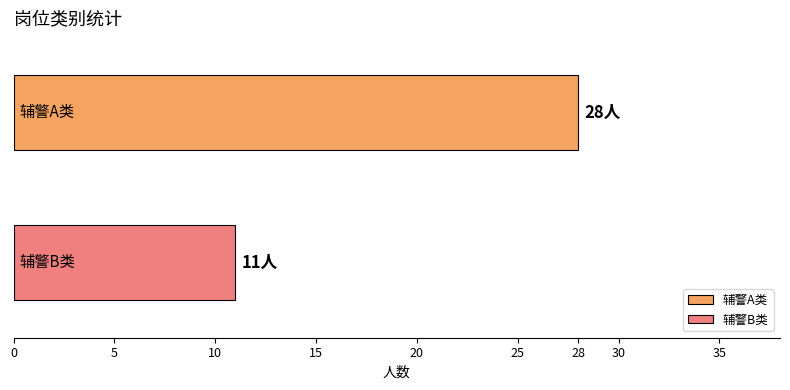

List the series in order of their peak value, highest first.

辅警A类, 辅警B类